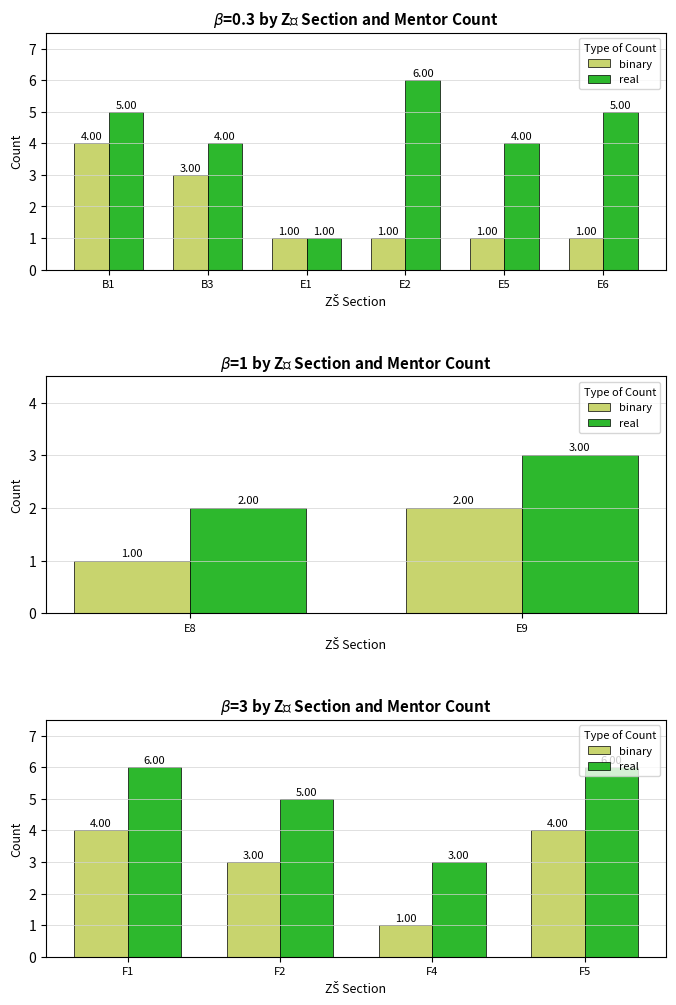

Between F1 and F5, which series saw the biggest shift?

binary